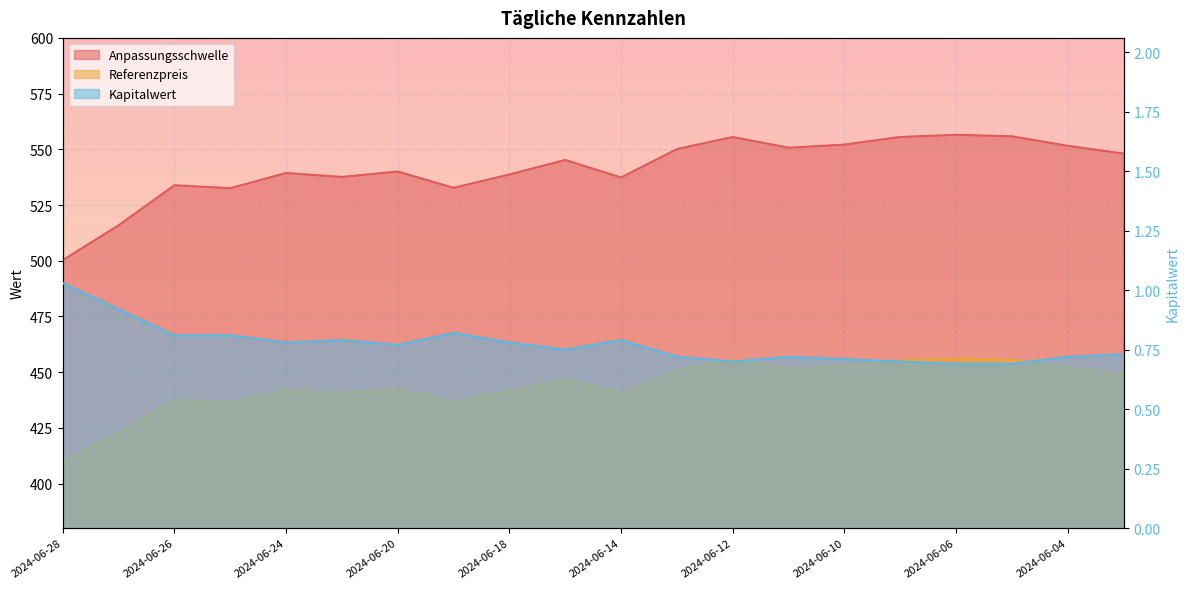

At which category does Anpassungsschwelle reach its first local peak?

2024-06-26